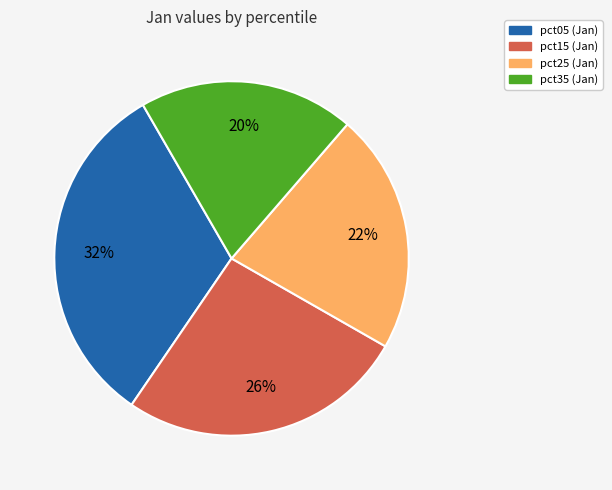

To the nearest percent, what is the difference between the largest and smallest slice percentages?

12%